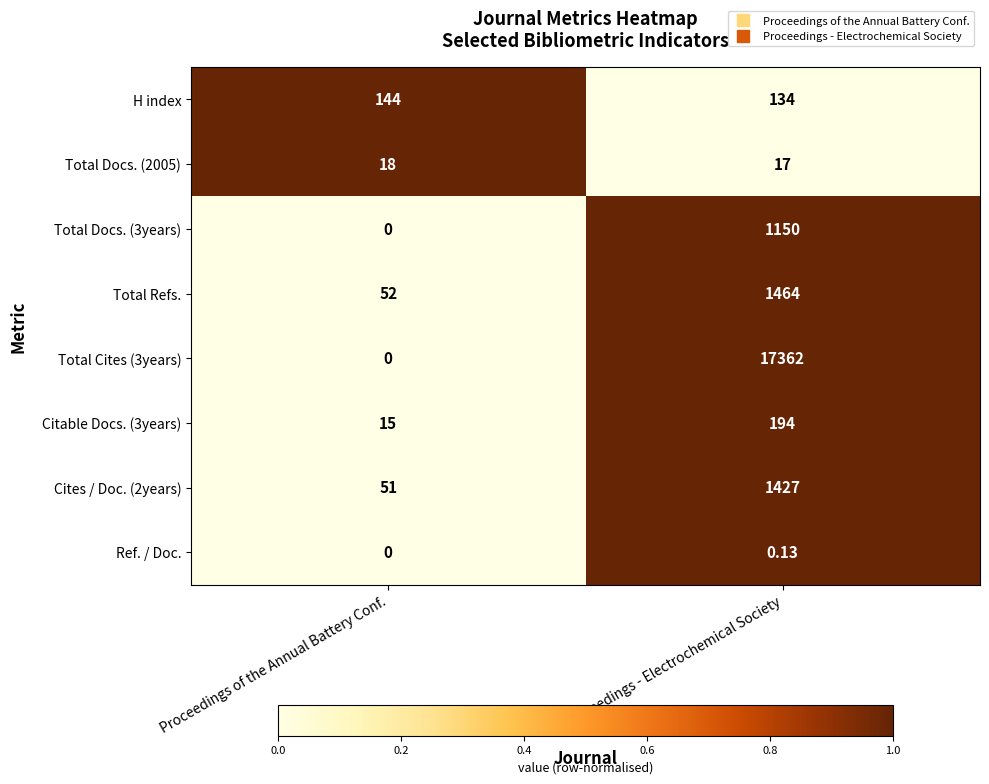

At which category is the sum across all series the highest?

Proceedings - Electrochemical Society